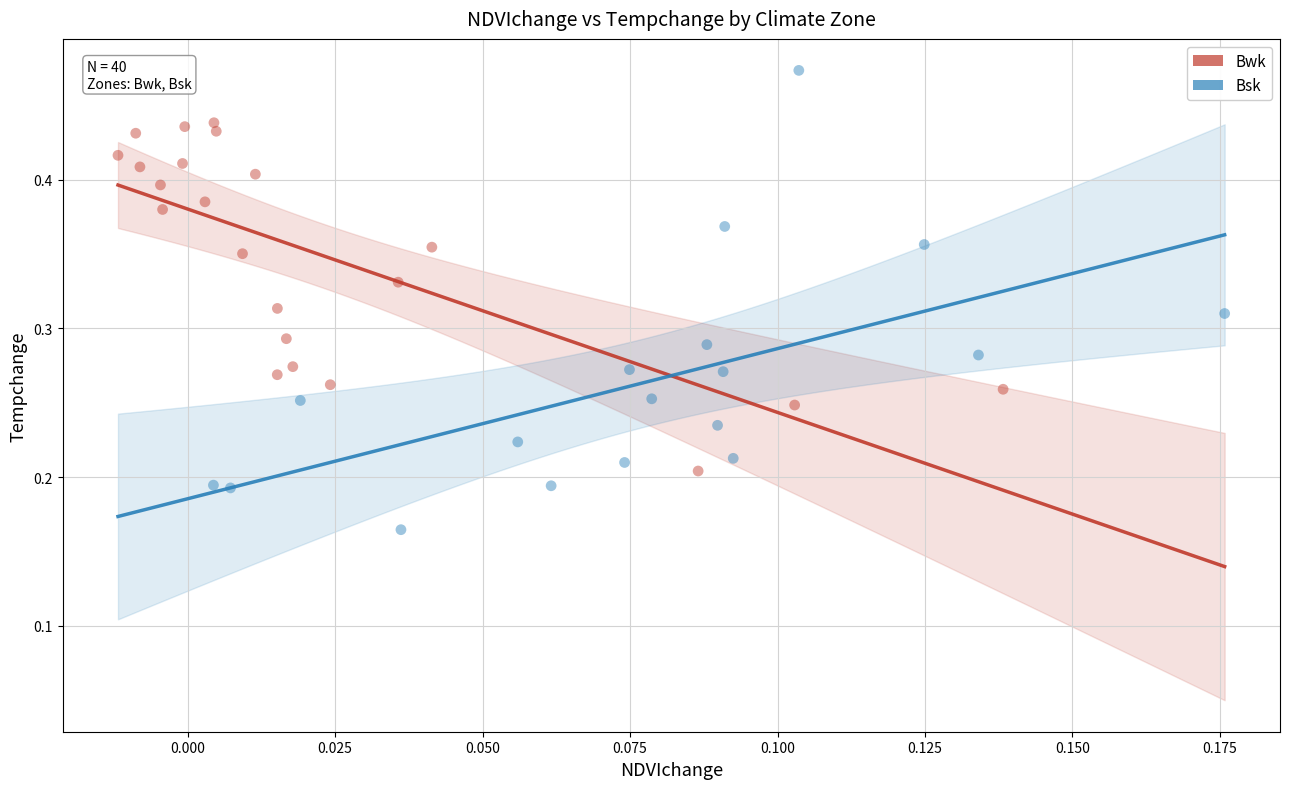

Which series contains the lowest Y value?

Bsk